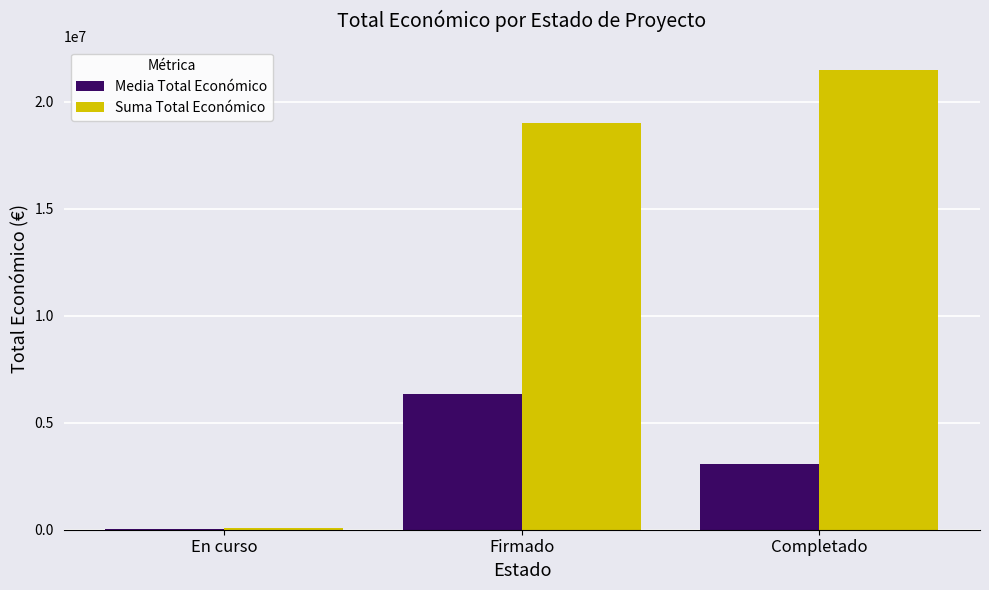

Reading right to left, extract all data points from this chart.

Media Total Económico: 3073122.4	6341269.3	32500.0
Suma Total Económico: 21511857.0	19023808.0	65000.0